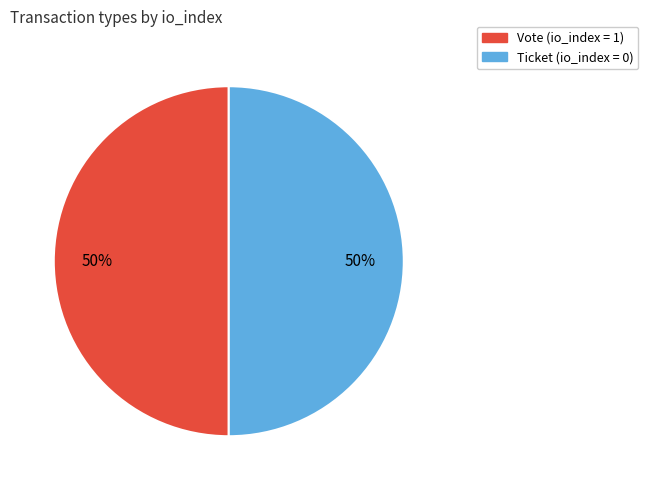

Is it true that Vote (io_index = 1) is 58% of the pie?

False